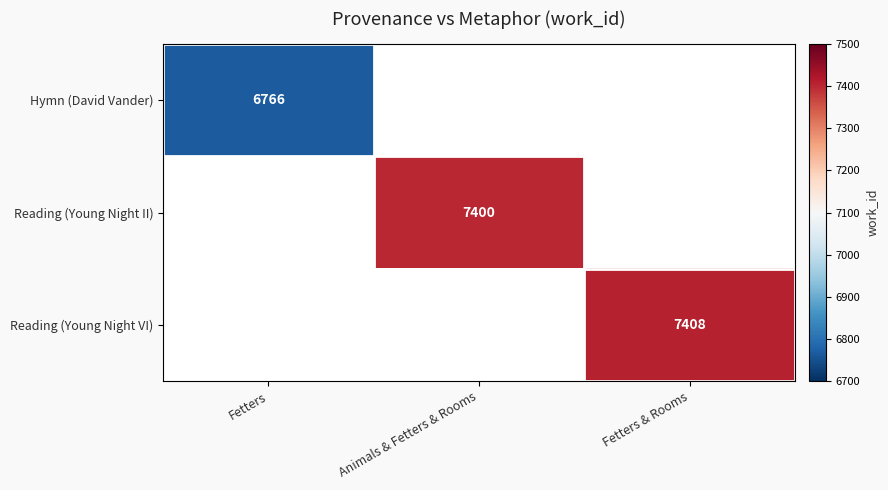

Is it true that Hymn (David Vander) equals 9369 at Fetters?

False